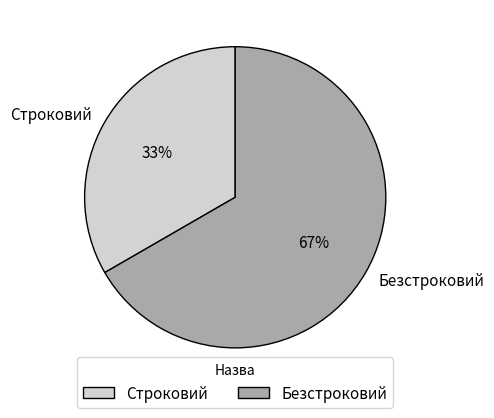

Is there a majority slice in this chart?

Yes